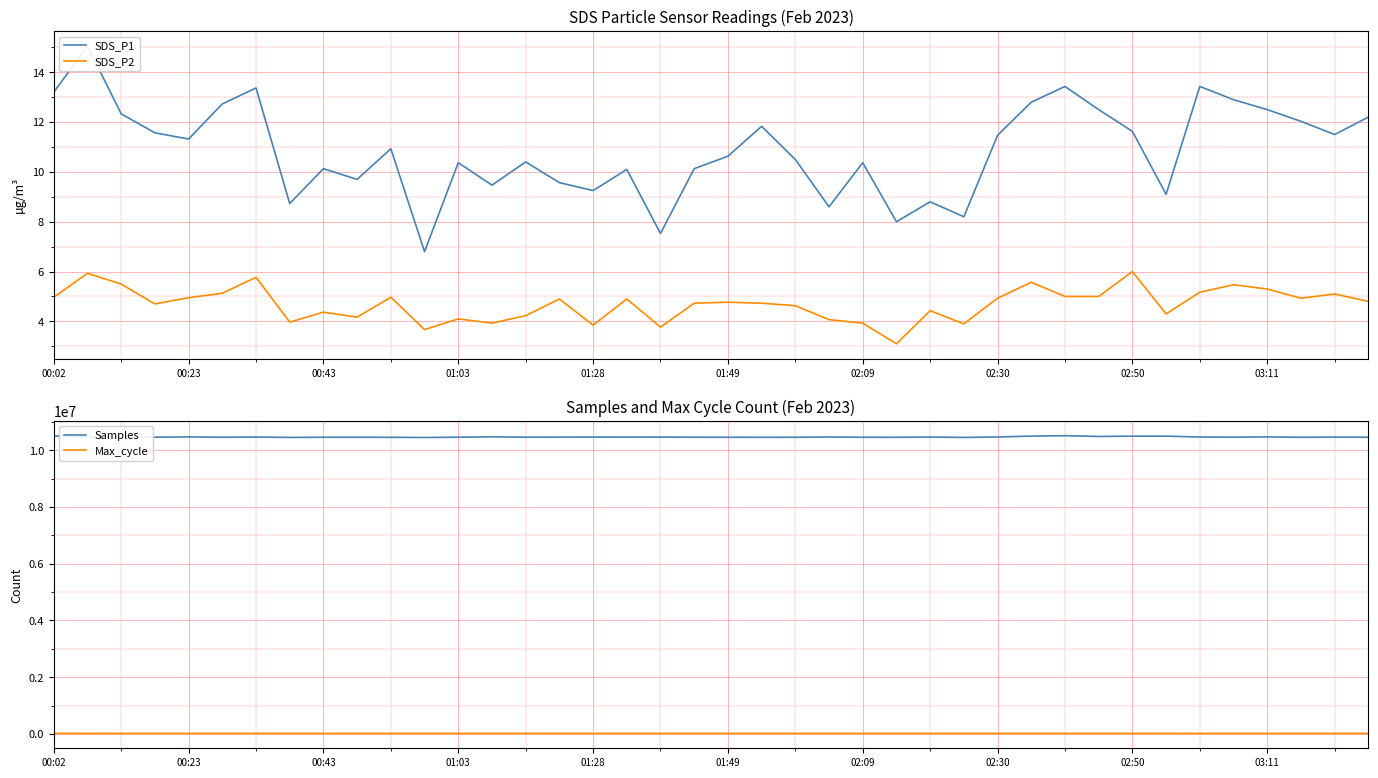

What is the difference between the maximum and minimum values in the Max_cycle series?

912